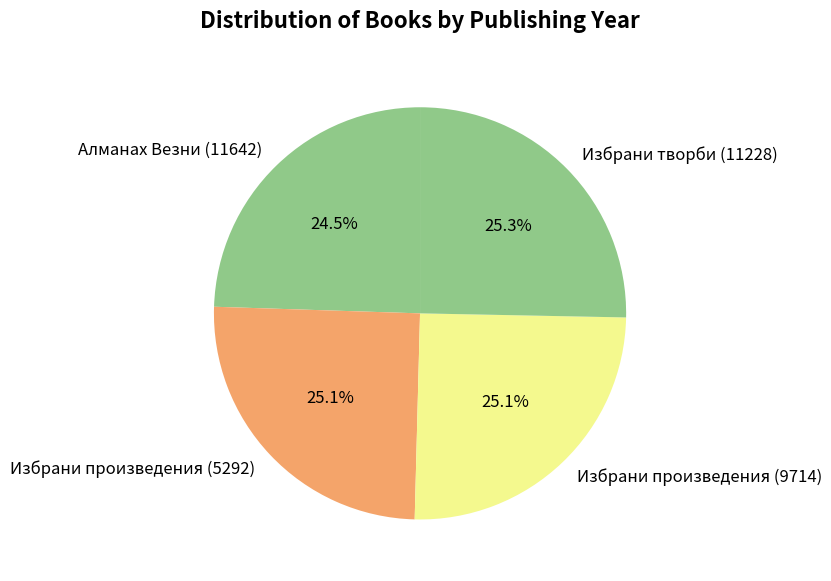

Does Избрани произведения (5292) represent more than half of the total?

No